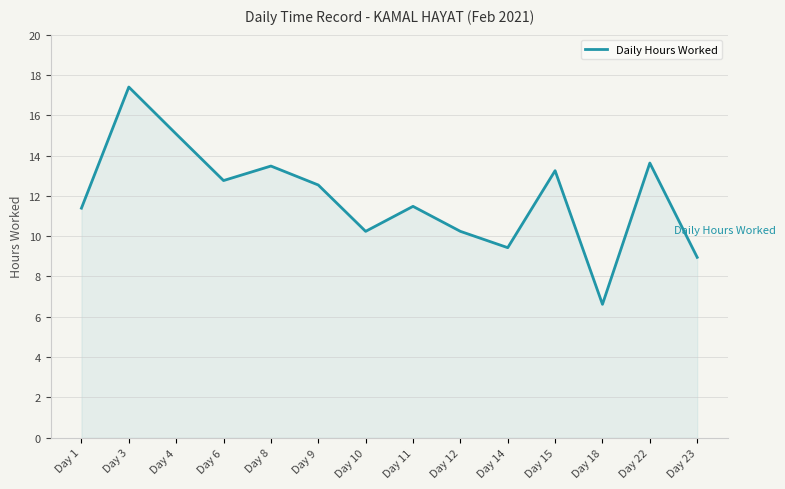

The value at Day 11 is 11.5. True or false?

True